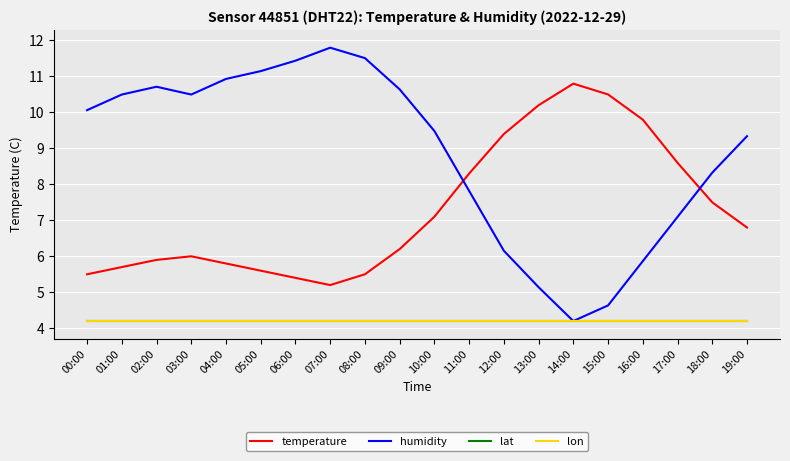

Is the value of temperature at 19:00 greater than the value of humidity at 07:00?

No